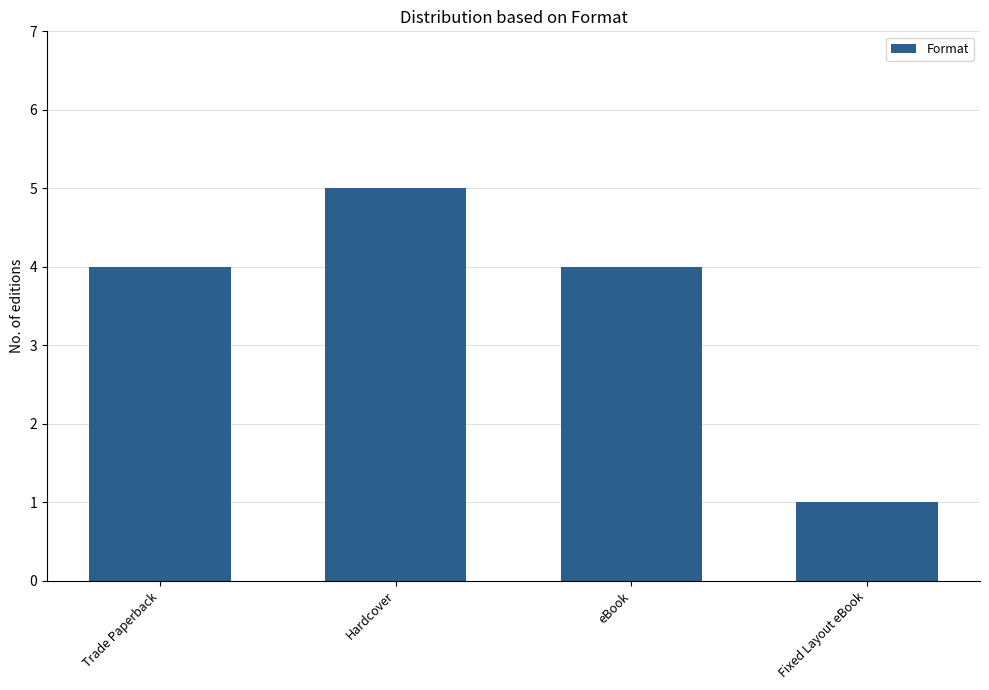

What is the smallest value displayed?

1